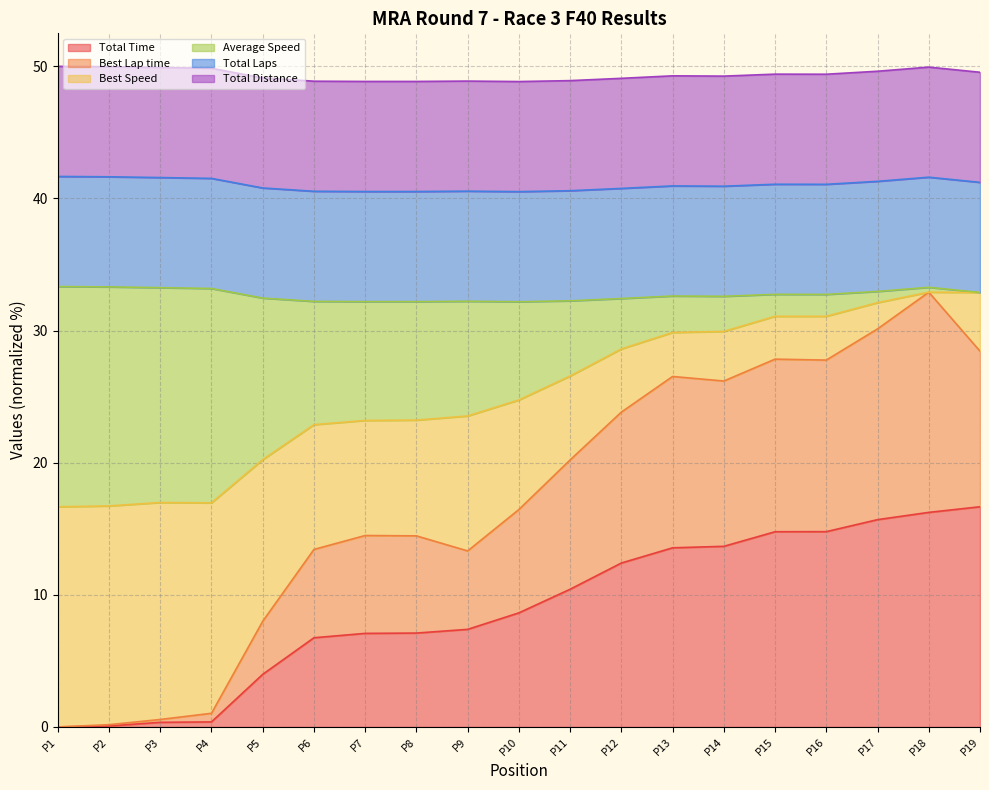

What position from the right is Randy Thomas?

8